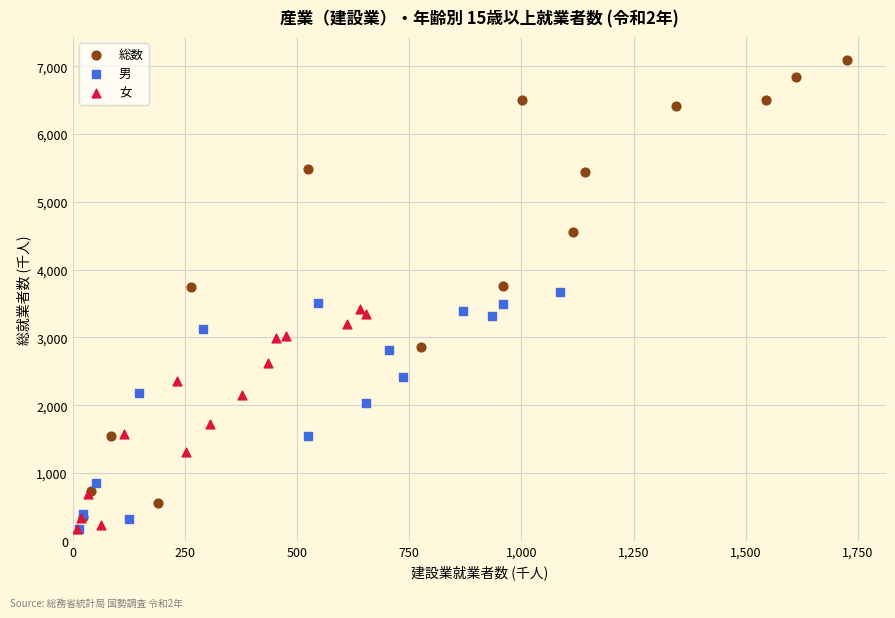

What are all the series names shown in the legend?

総数, 男, 女